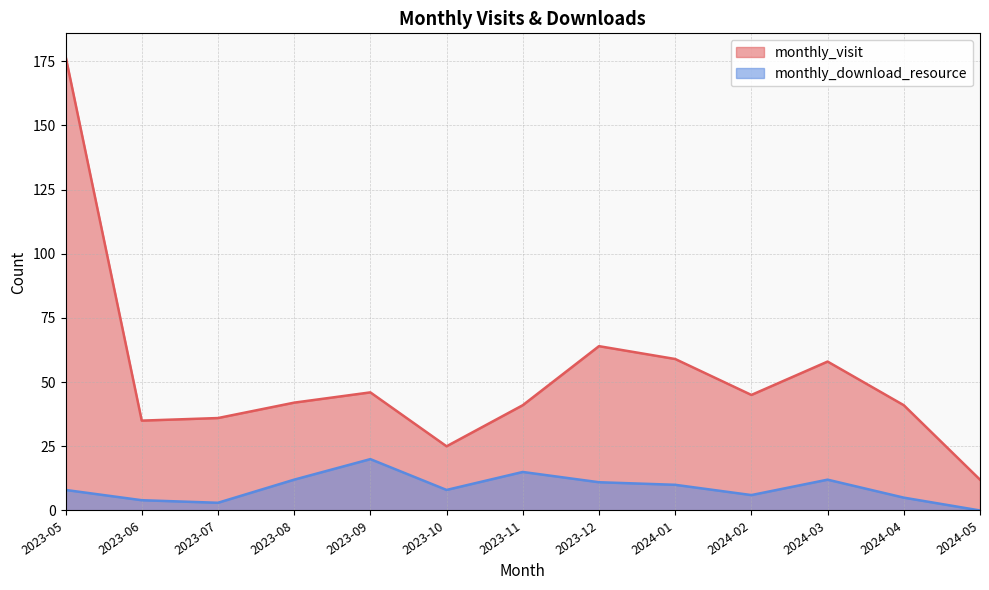

Between 2023-10 and 2023-11, which series saw the biggest shift?

monthly_visit